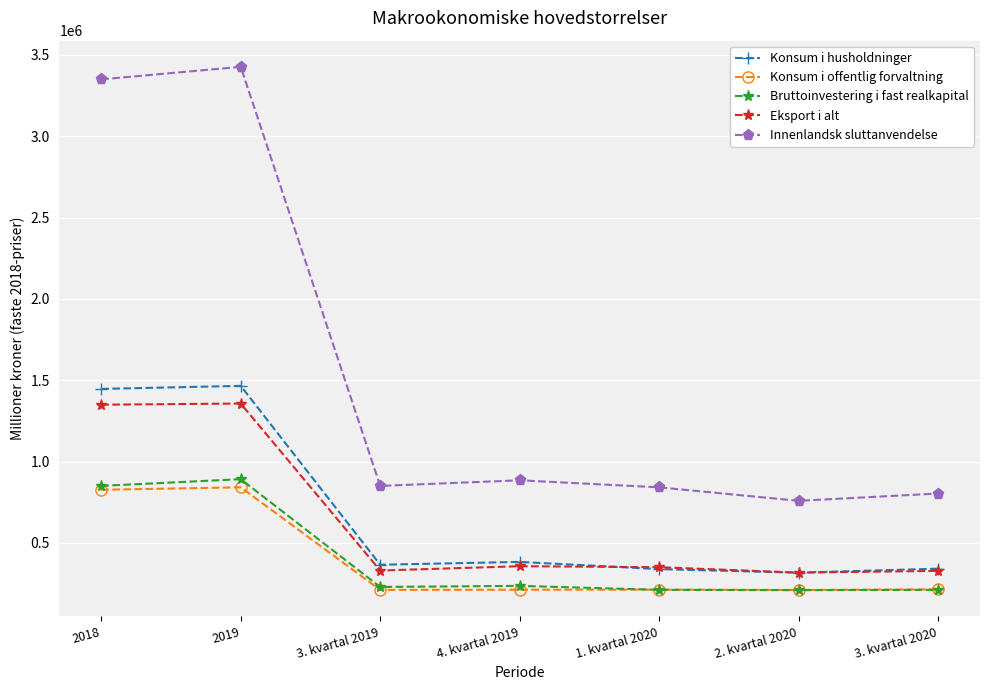

What is the difference between the maximum and minimum values in the Konsum i offentlig forvaltning series?

631525